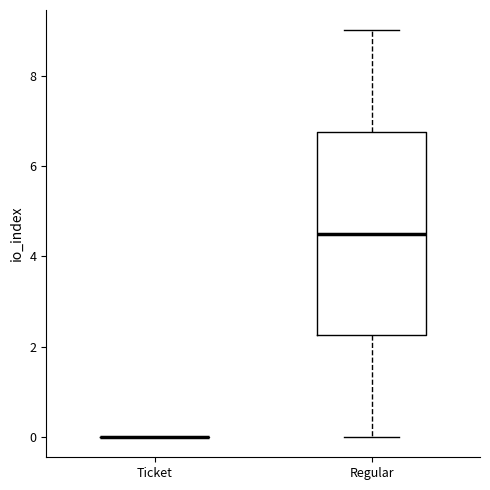

Comparing the boxes themselves (not the whiskers), which one is the tallest?

Regular